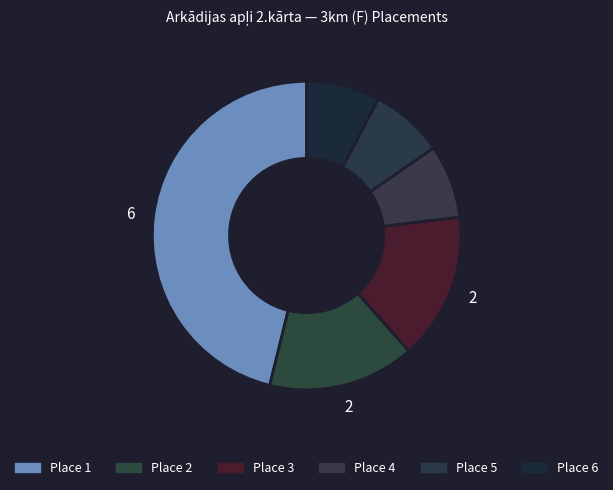

Is the sum of Place 3 and Place 1 greater than half?

Yes